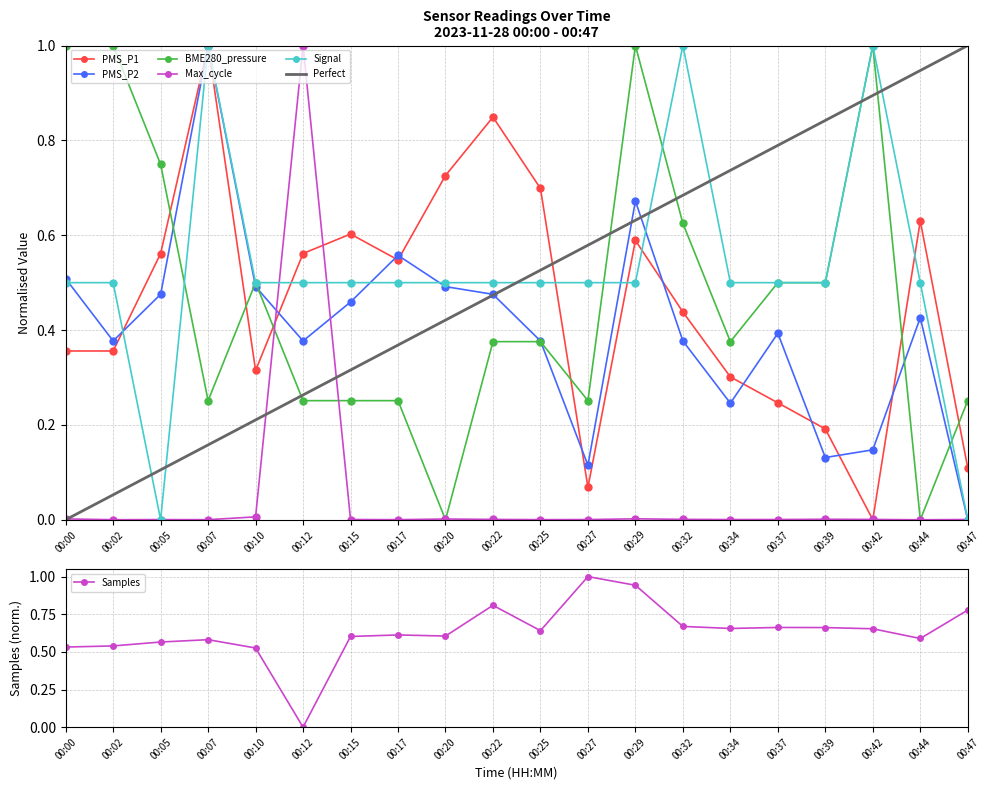

Where is Signal nearest to the value 0?

00:05